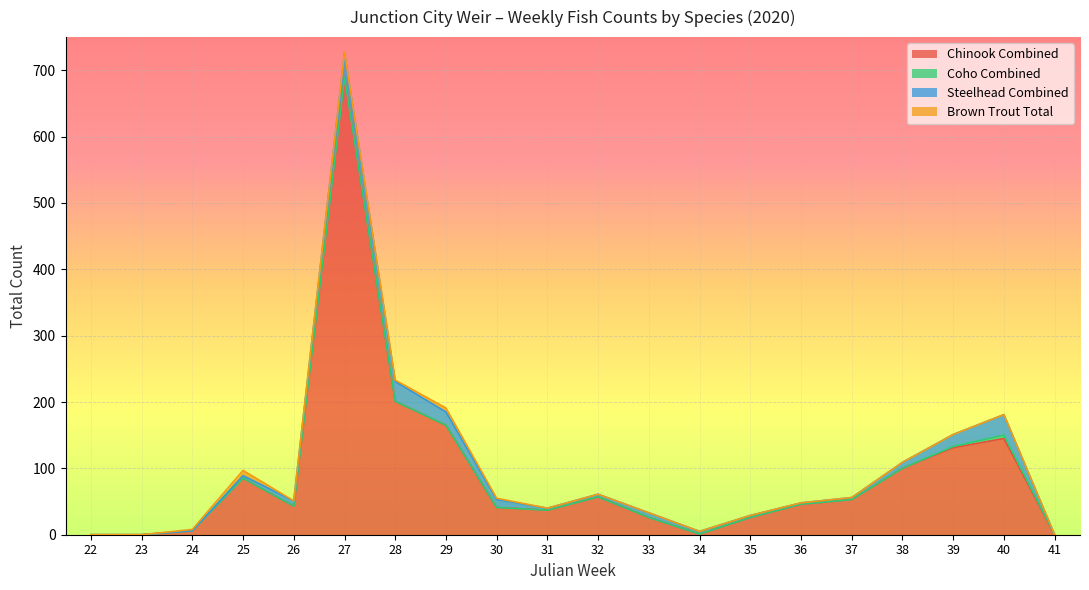

How many series are shown in this chart?

4